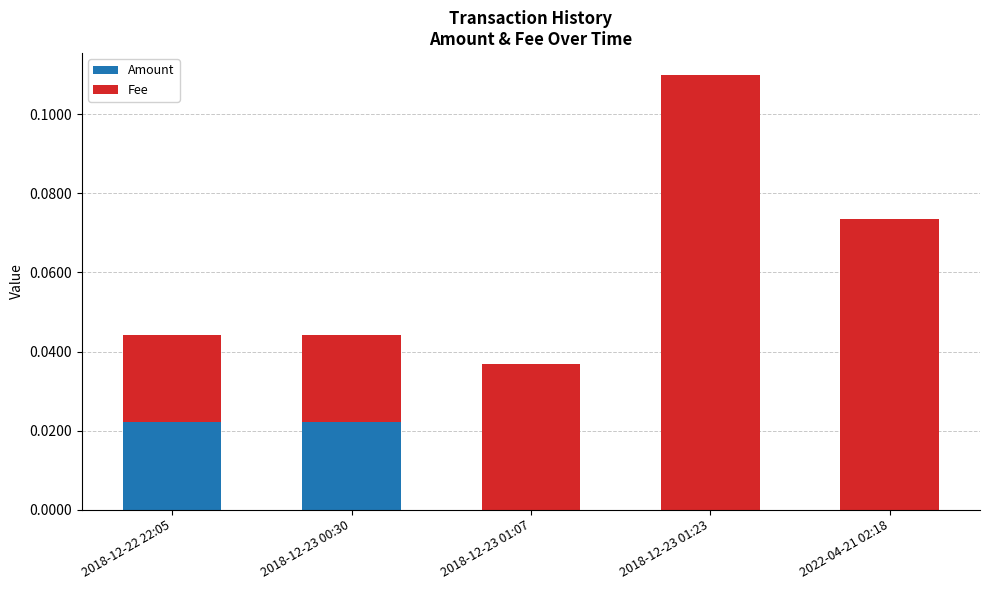

At which category is the sum across all series the highest?

2018-12-23 01:23